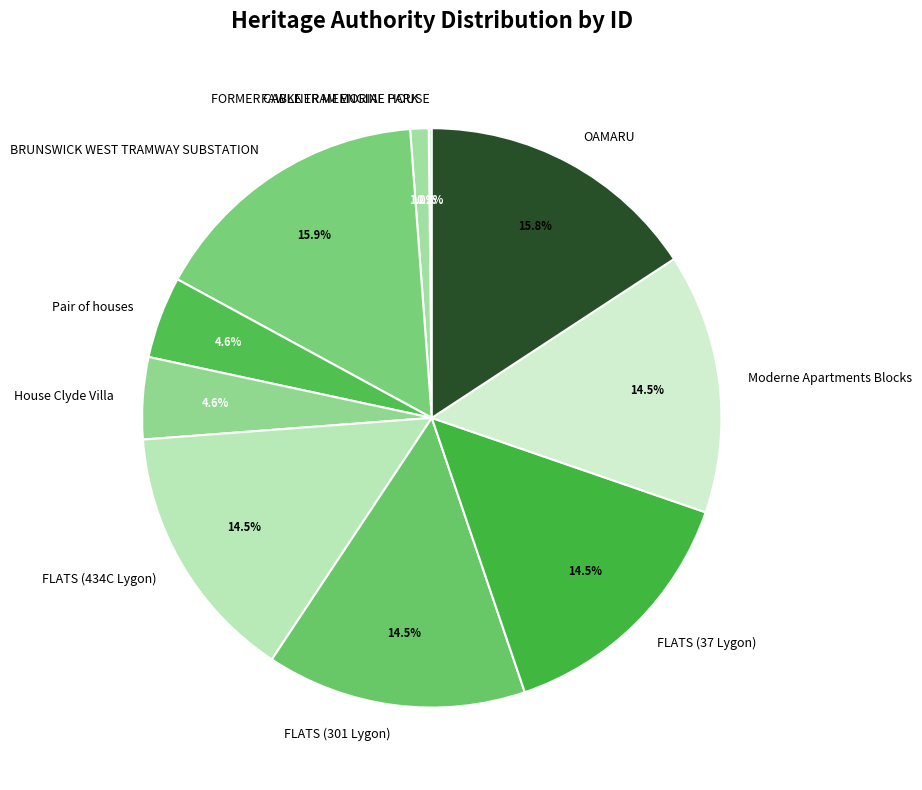

The Moderne Apartments Blocks slice represents 7% of the pie. True or false?

False